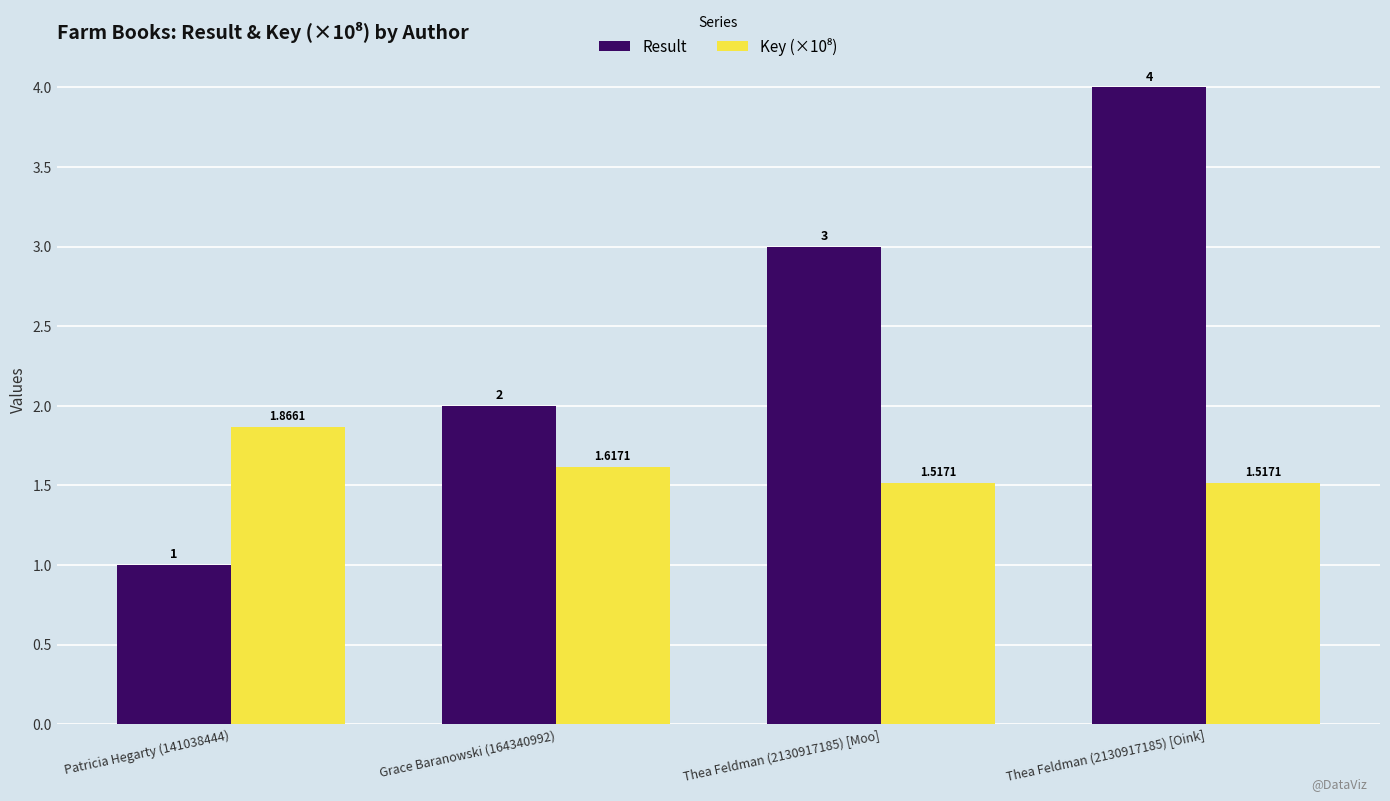

The Result series shows 4.0 at Thea Feldman (2130917185) [Oink]. True or false?

True